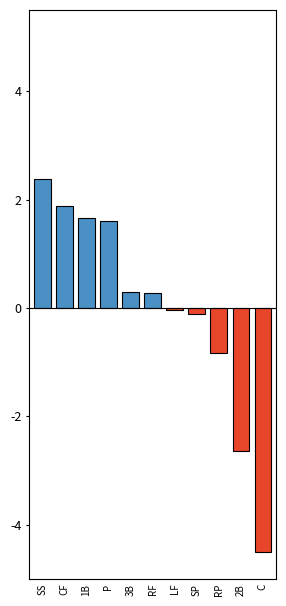

What is the label of the 1st bar from the left?

SS